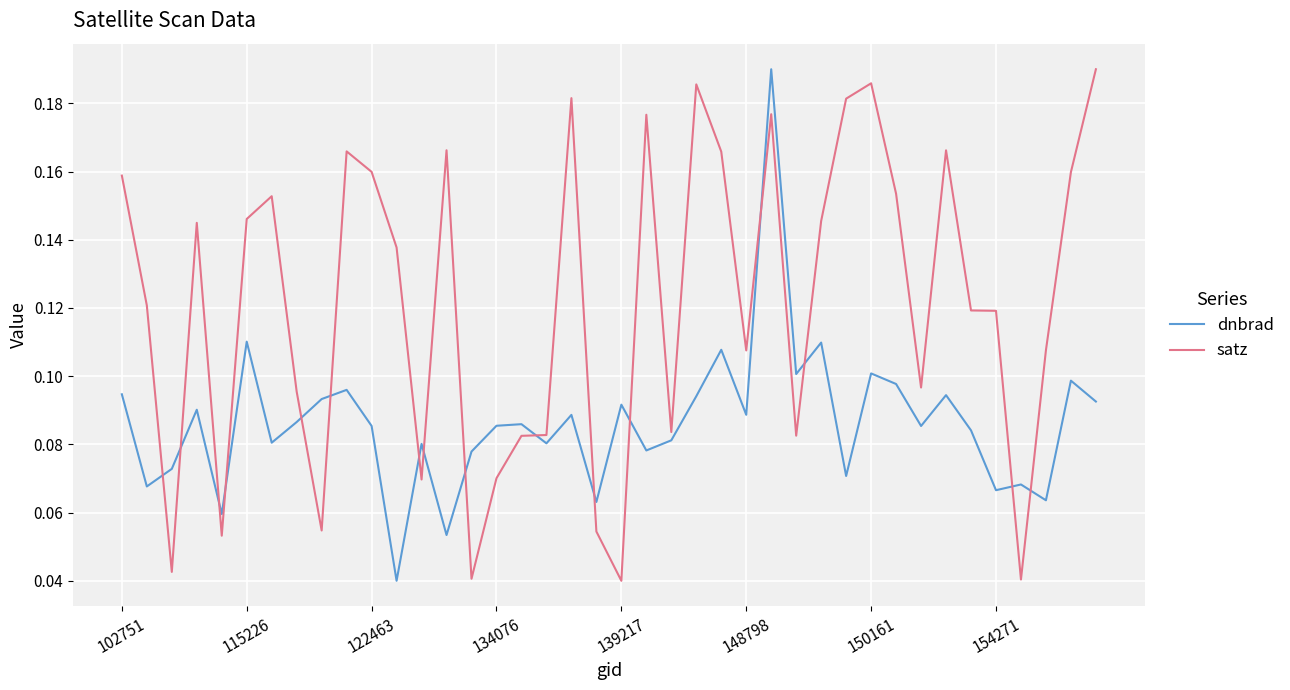

Which series ends up on top after the final intersection of satz and dnbrad?

satz